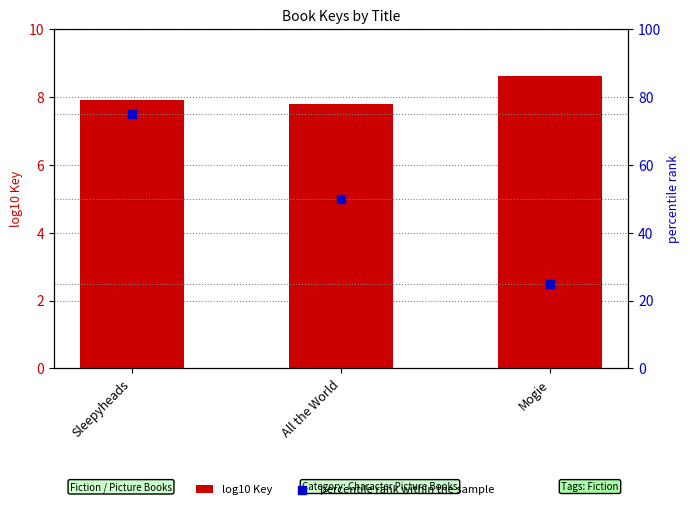

Is the value of log10 Key at Sleepyheads greater than the value of percentile rank within the sample at Sleepyheads?

No